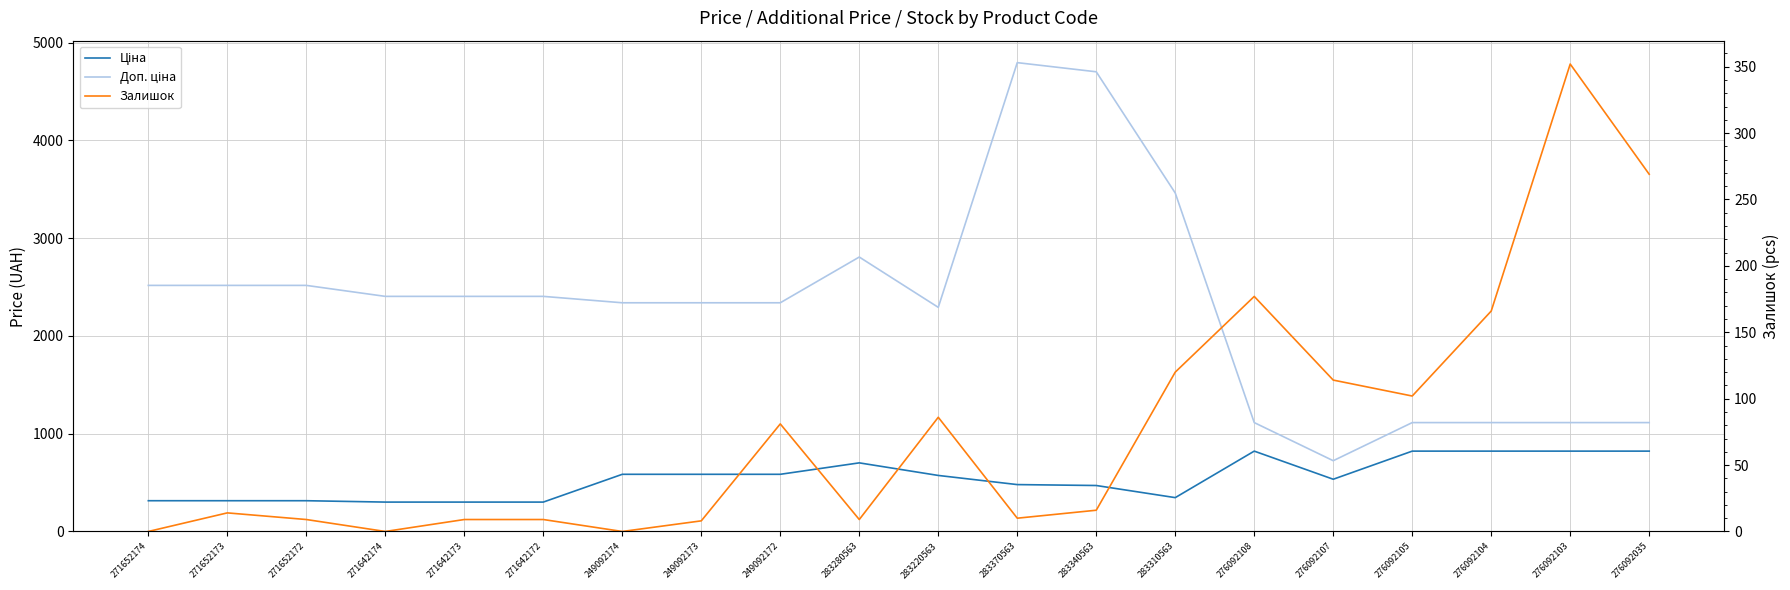

Is the value of Ціна at 271652174 greater than the value of Доп. ціна at 283370563?

No